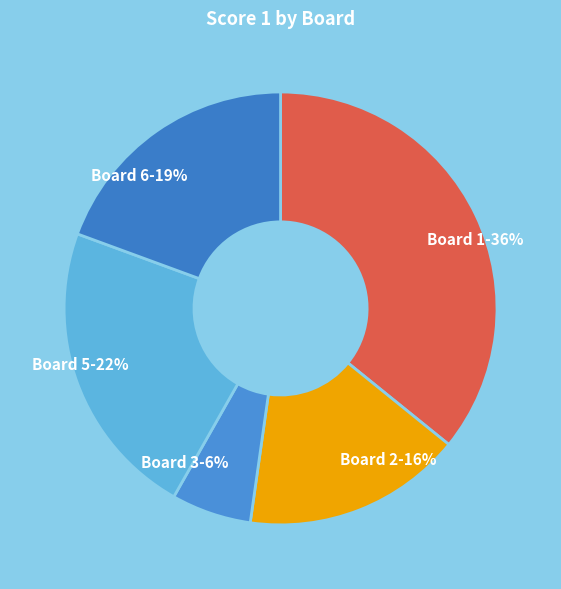

Rank the categories by value from lowest to highest.

Board 3-6%, Board 2-16%, Board 6-19%, Board 5-22%, Board 1-36%